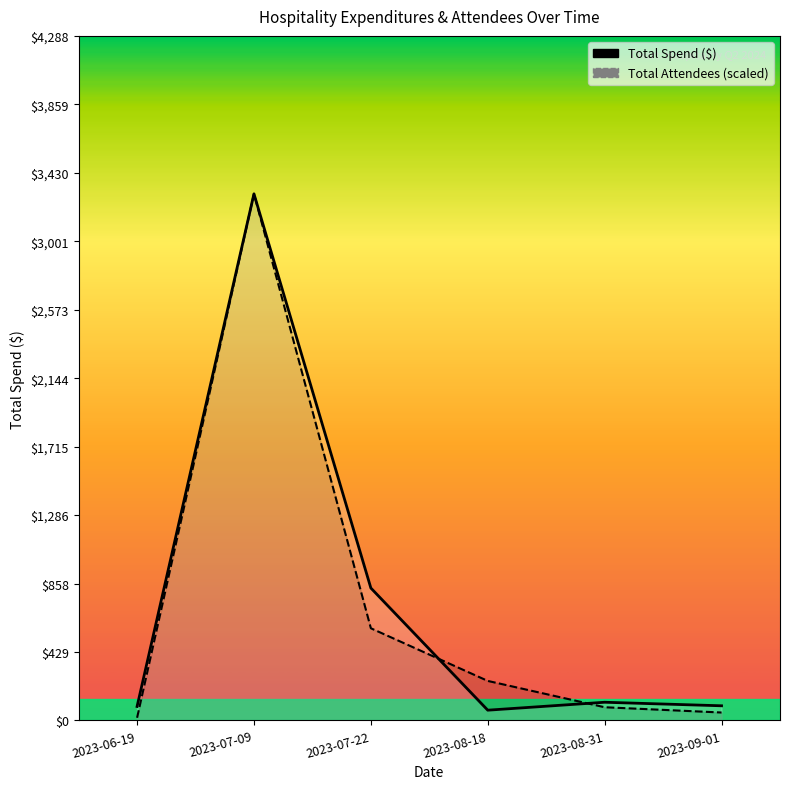

What is the minimum value shown in the chart?

16.5